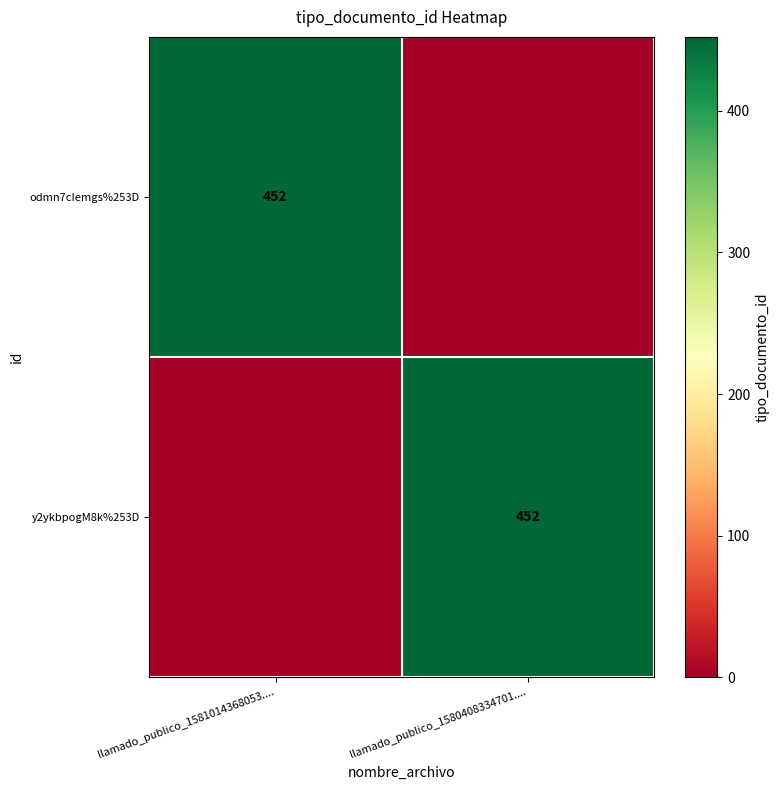

The value of y2ykbpogM8k%253D at llamado_publico_1580408334701.... is 620. True or false?

False